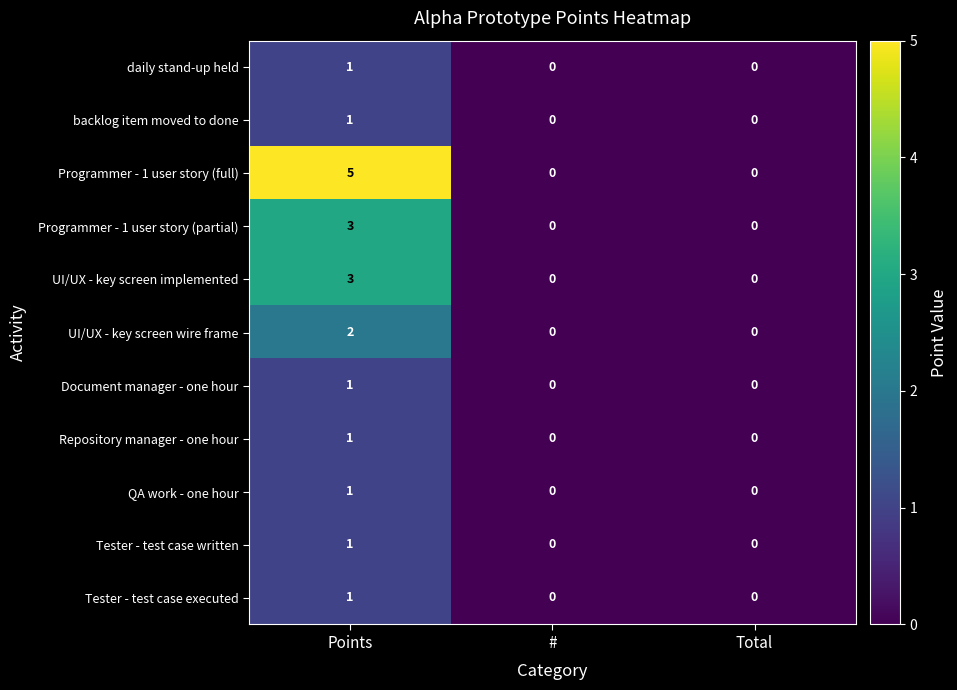

What is the total value across all series at Points?

20